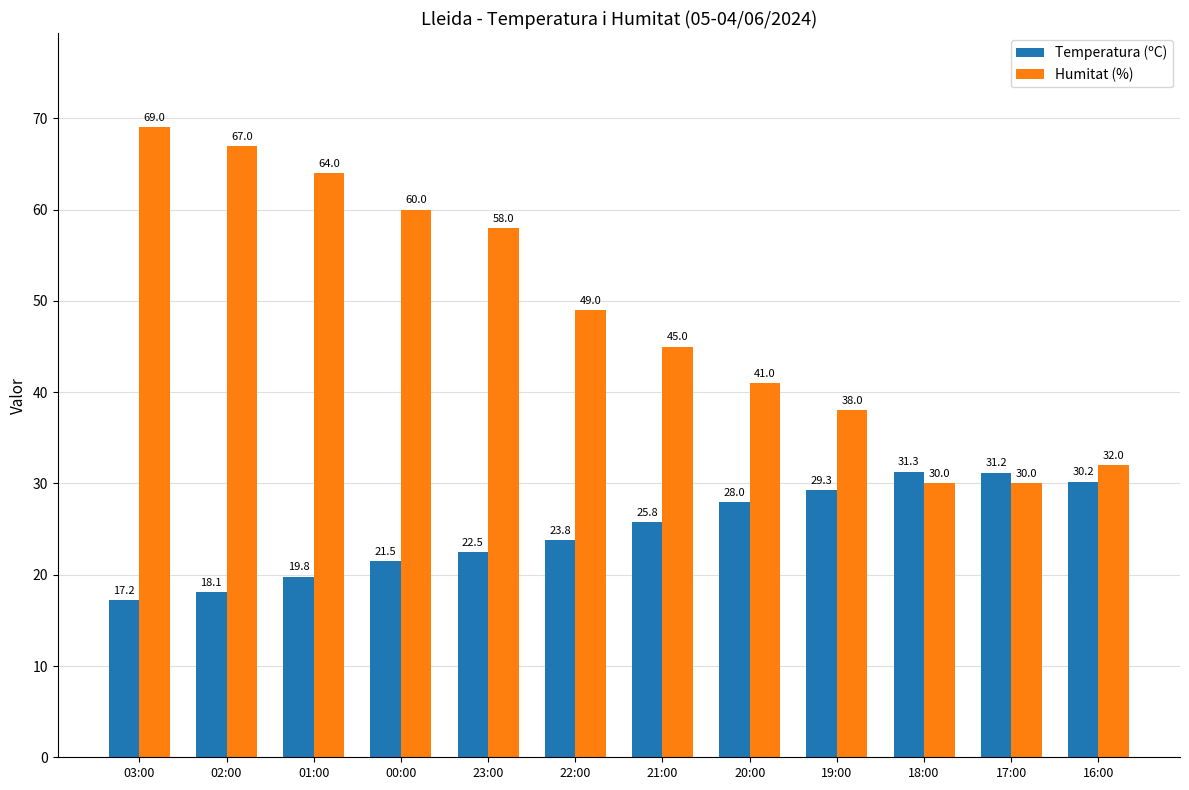

What is the spread (max minus min) of values at 01:00?

44.2